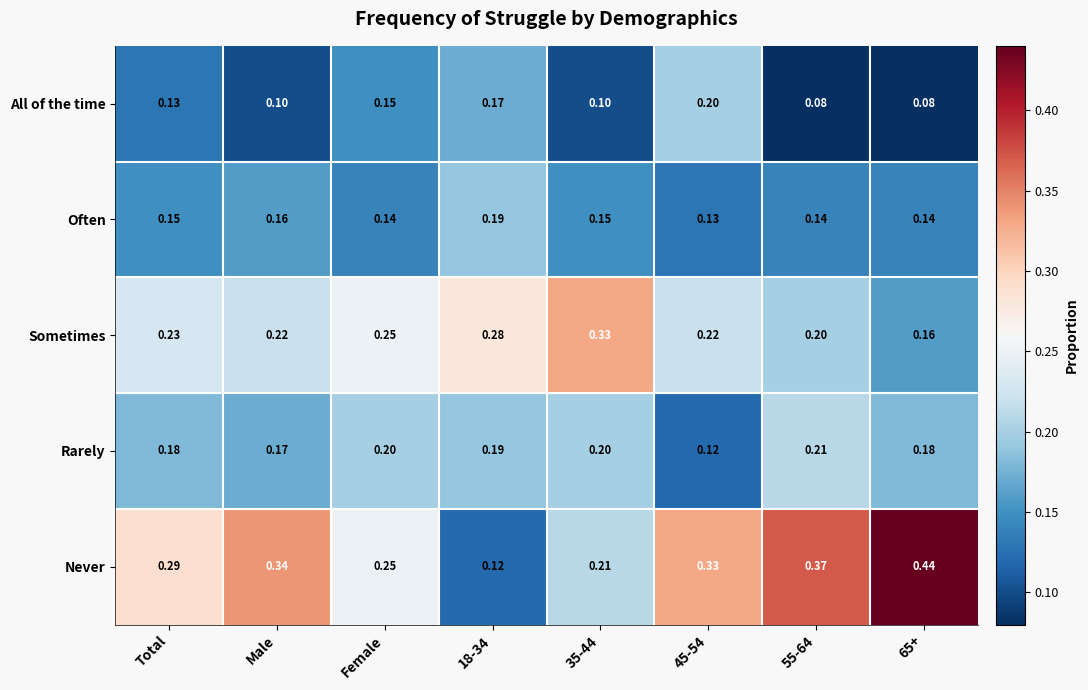

Which series has the largest total across all categories?

Never